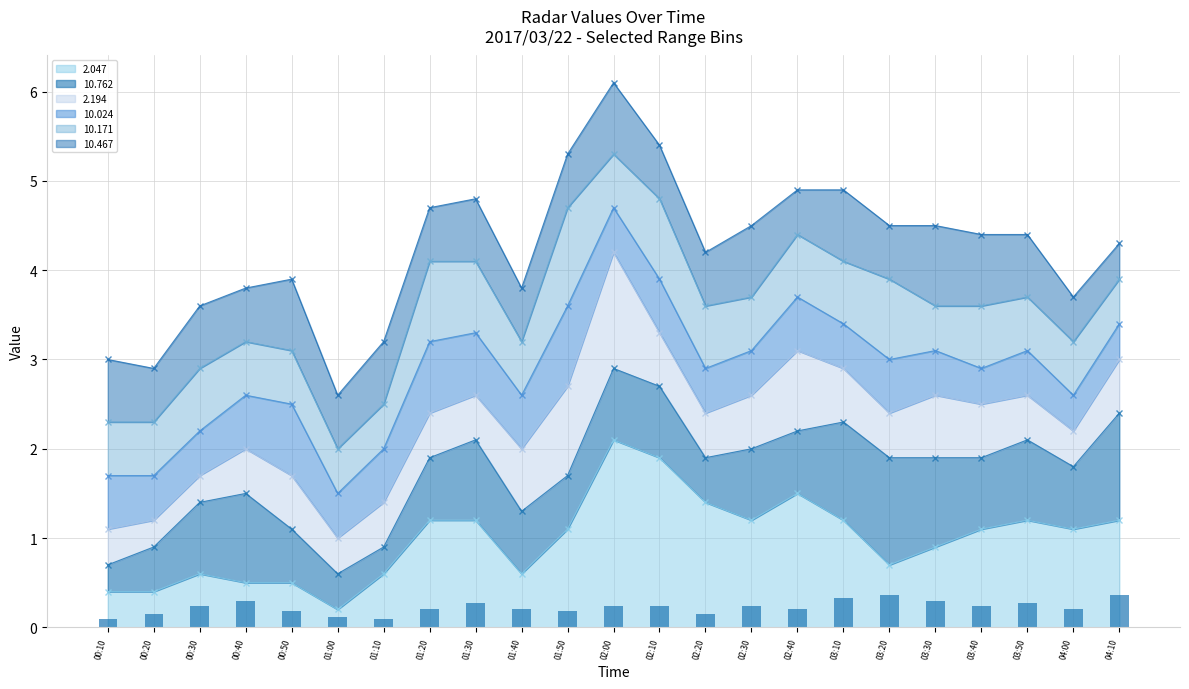

The value of 2.047 at 02:40 is 1.5. True or false?

True